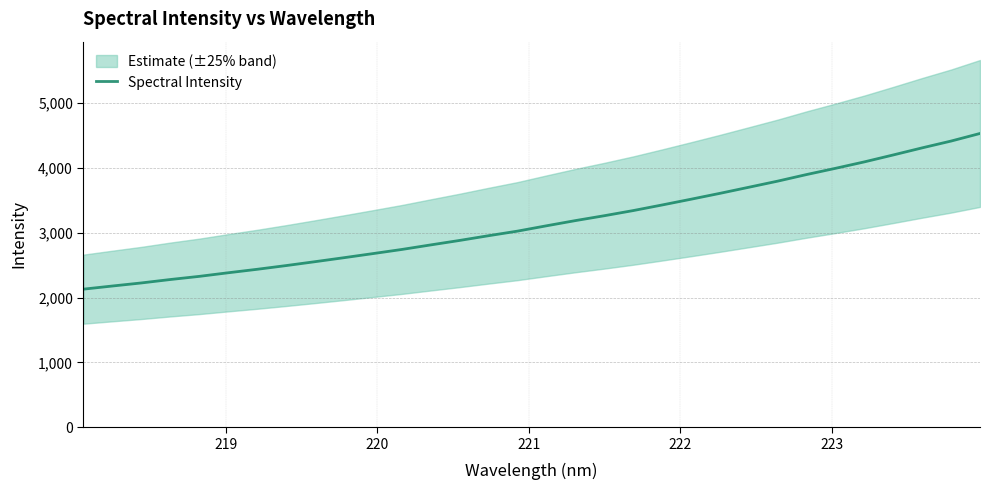

What is the lowest value of the Spectral Intensity series?

2130.7